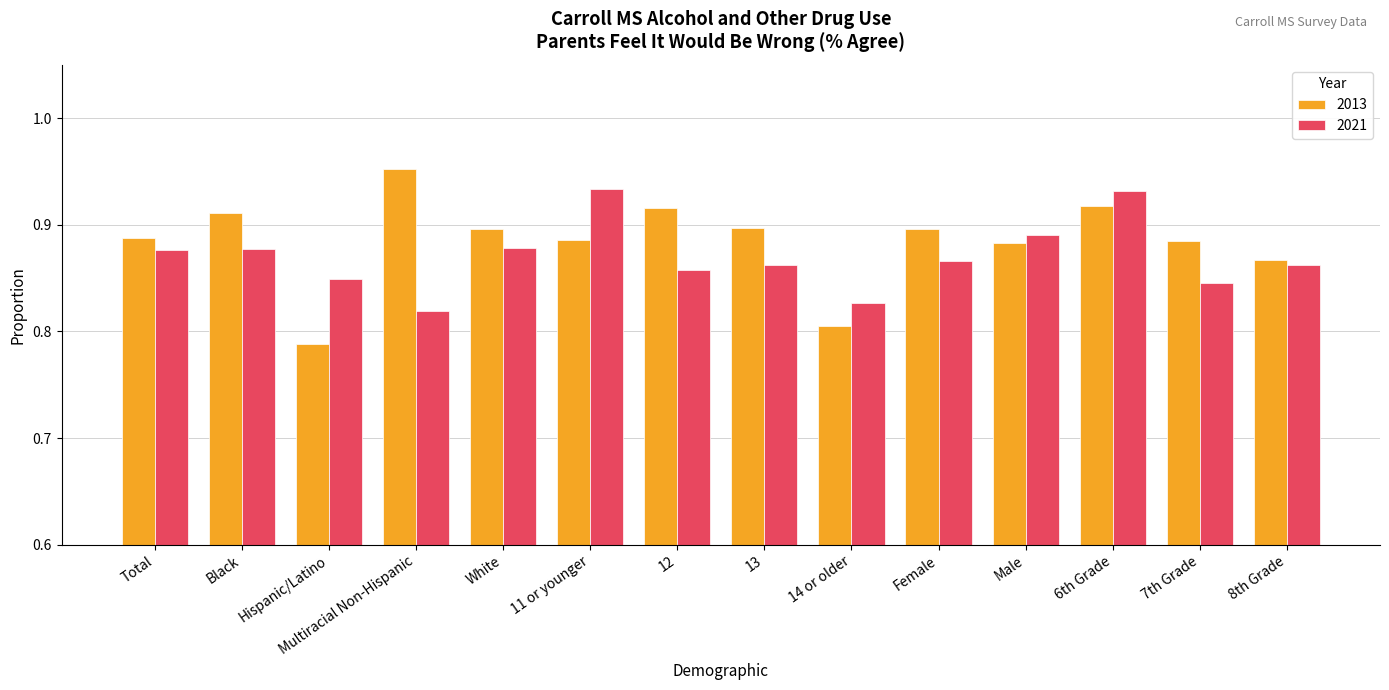

Rank the series by their average value, from highest to lowest.

2013, 2021